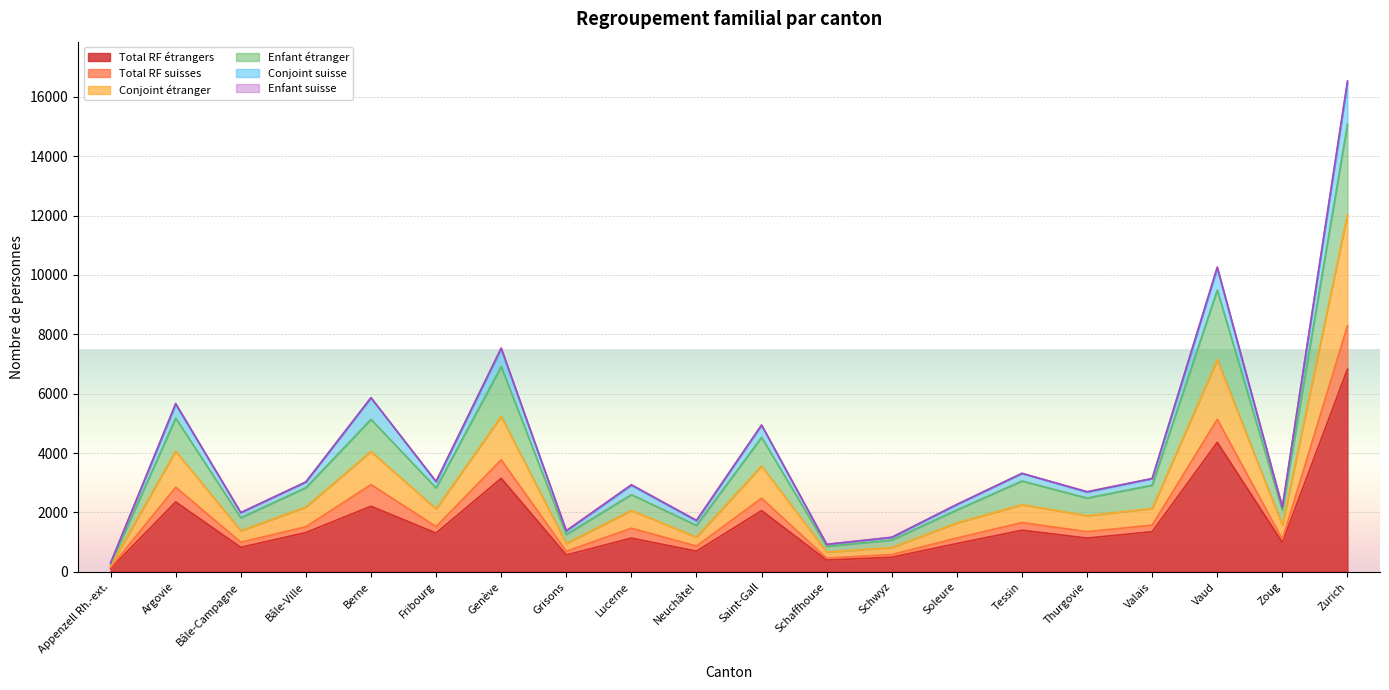

The Total RF étrangers series shows 4360 at Vaud. True or false?

True